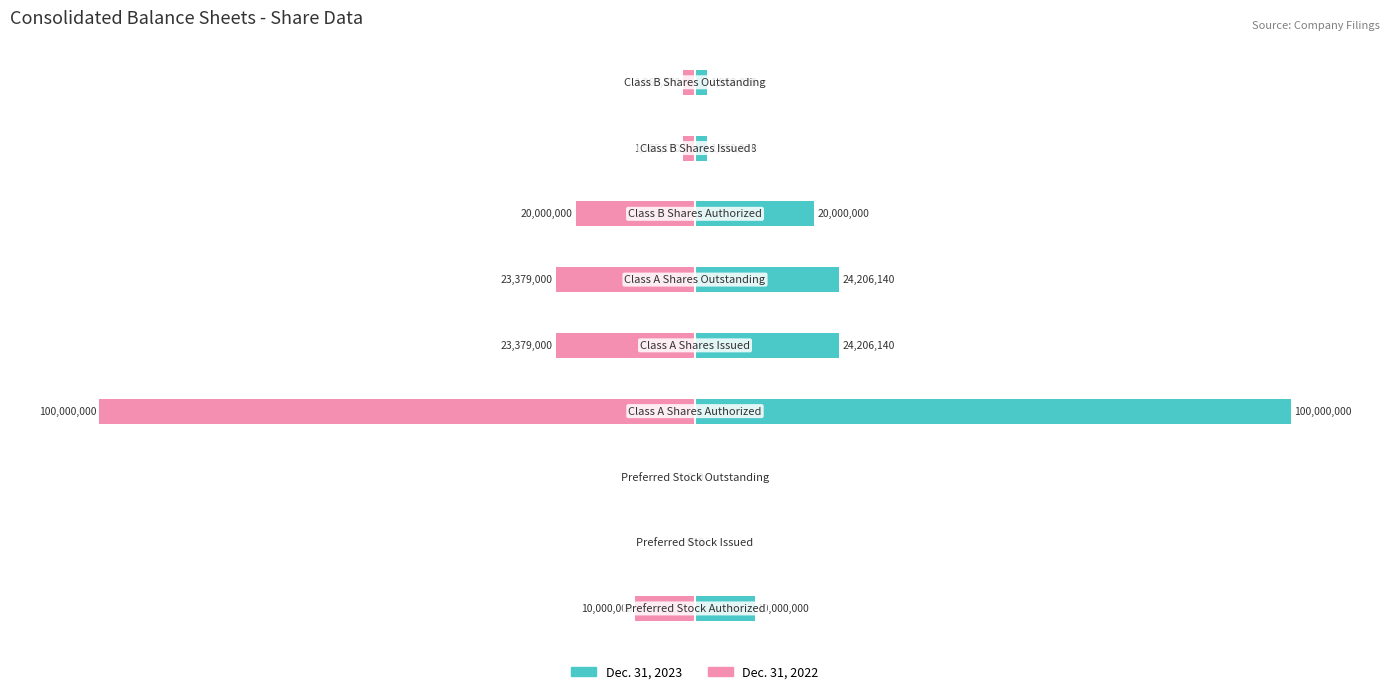

How many bars are there in total?

18